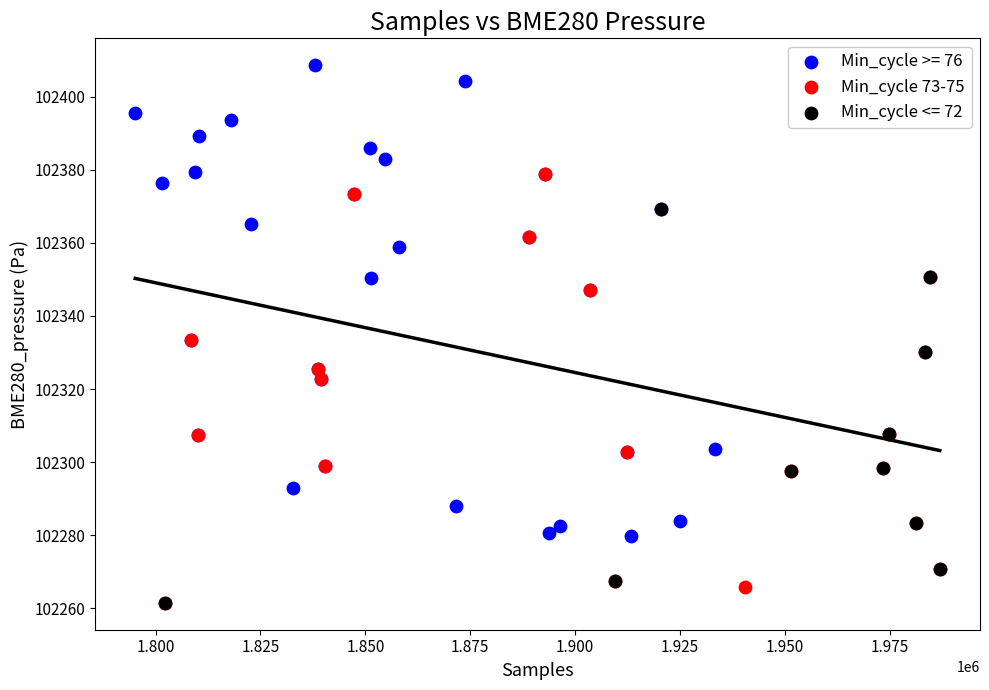

Which series has the widest spread of Y values?

Min_cycle >= 76